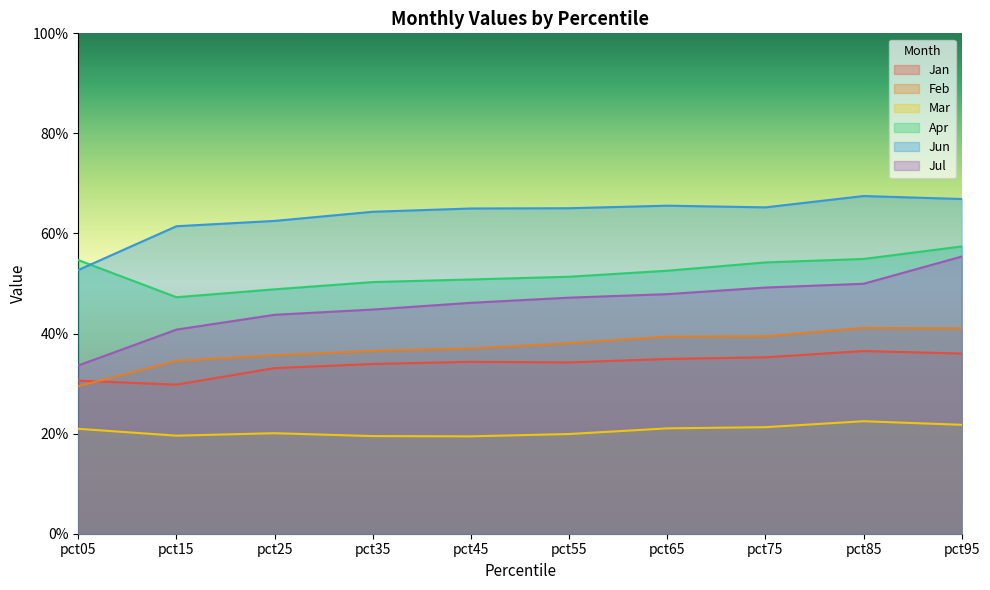

What is the highest value of the Mar series?

0.2